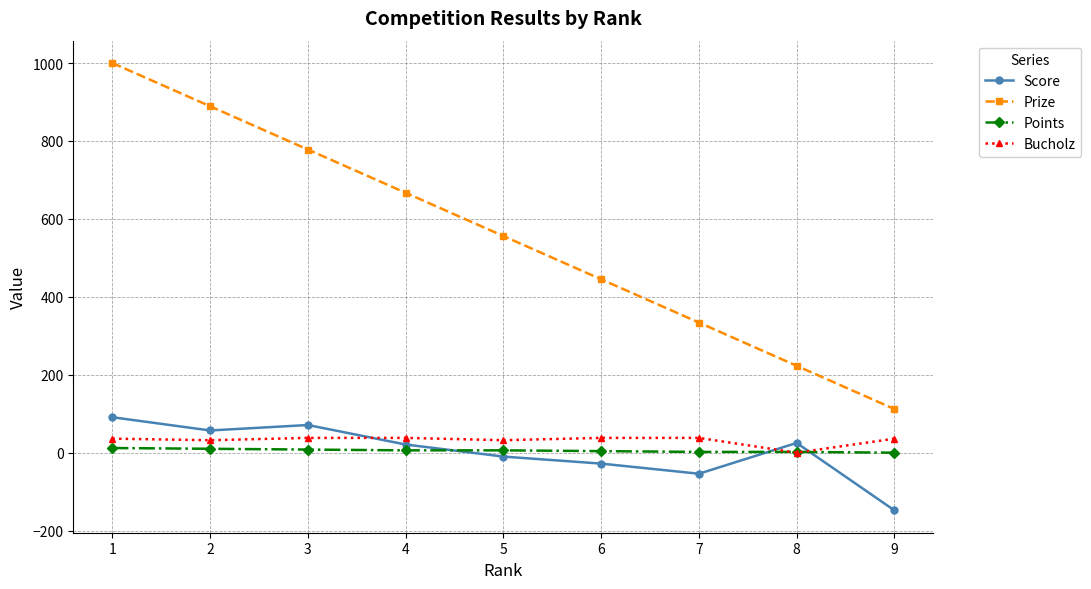

What is the total value across all series at 5?

584